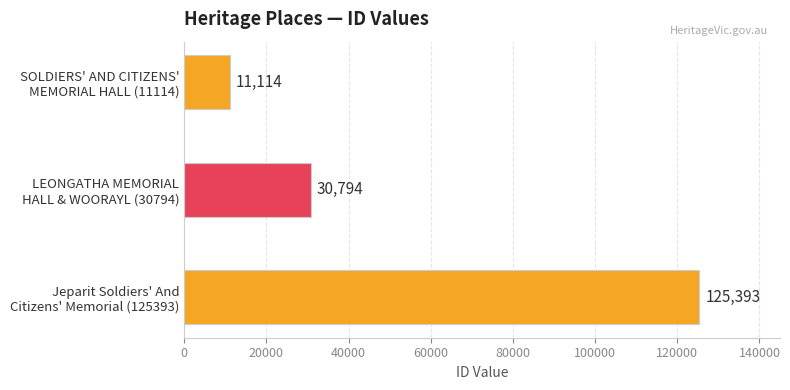

Are the bars horizontal?

Yes